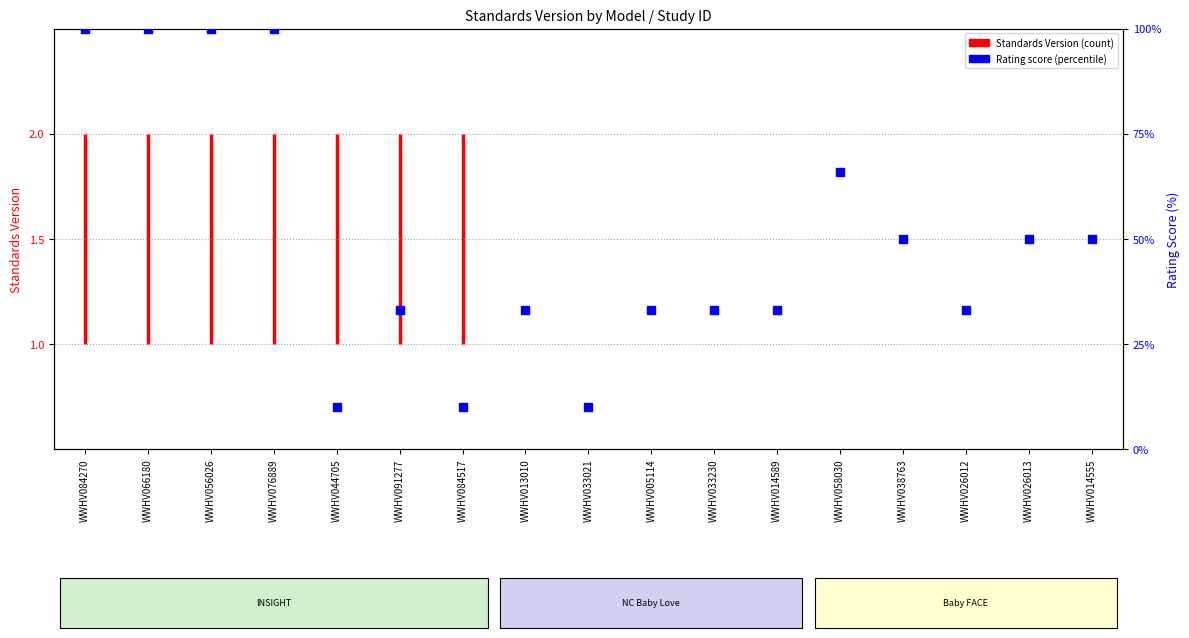

What is the change in value from WWHV076889 to WWHV014589?

-67